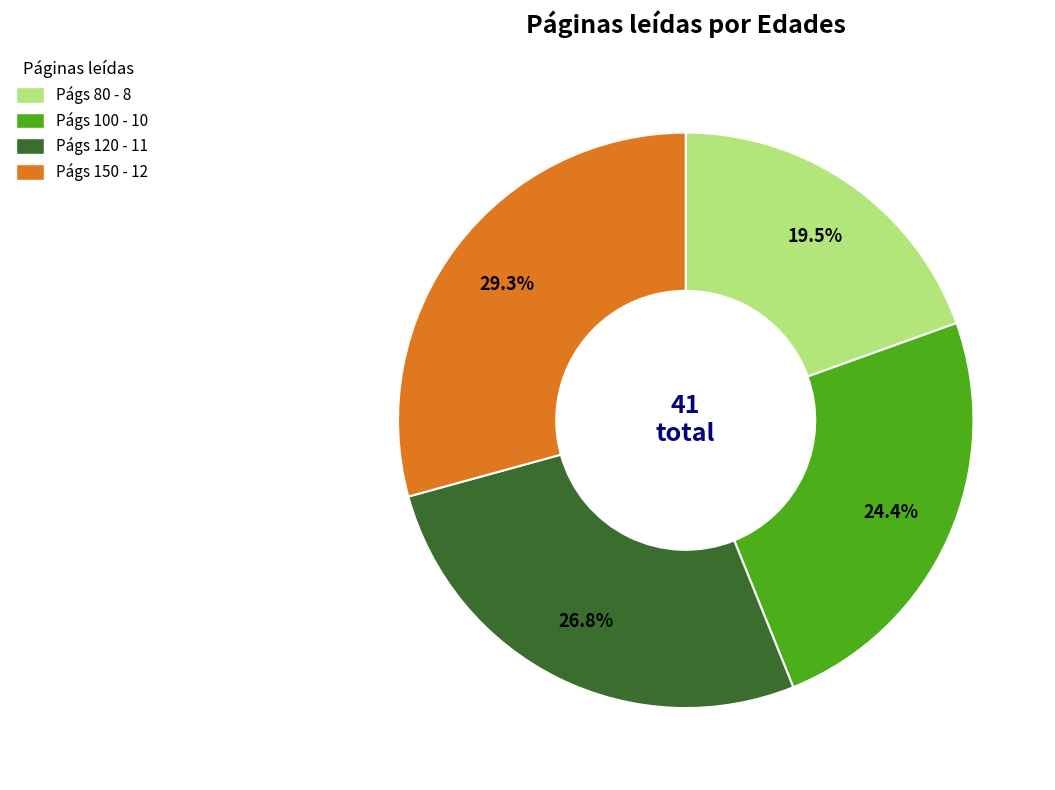

Does any single category account for the majority?

No